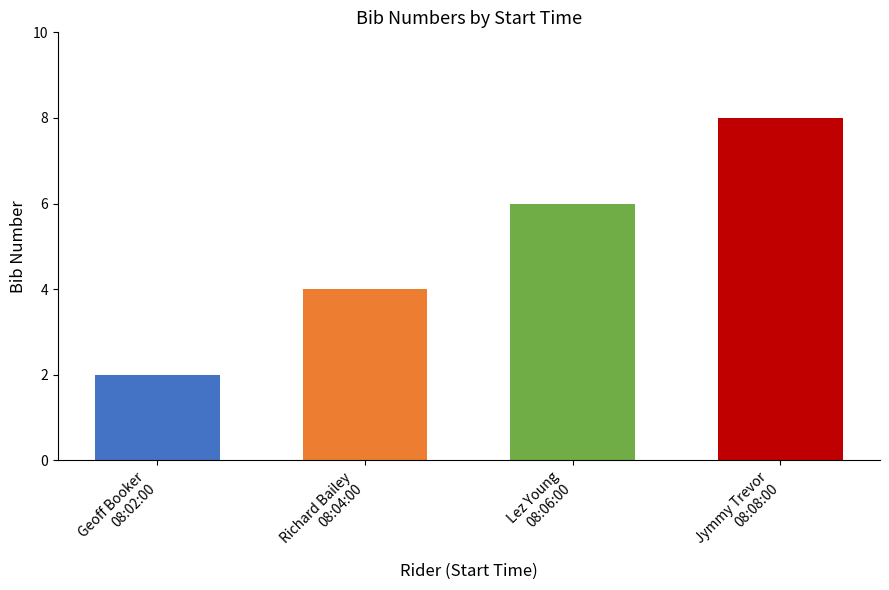

What is the approximate value at Richard Bailey
08:04:00?

4